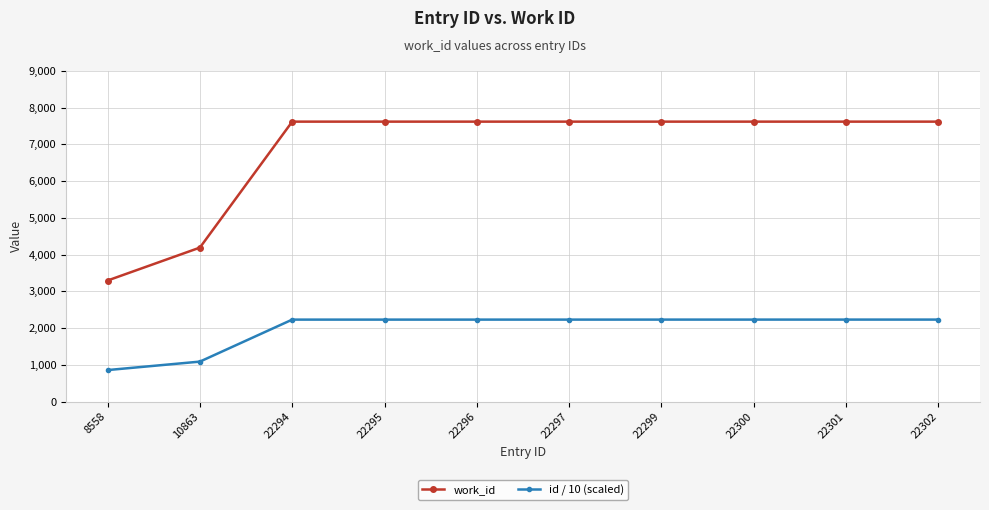

What is the average value of the work_id series?

6843.6